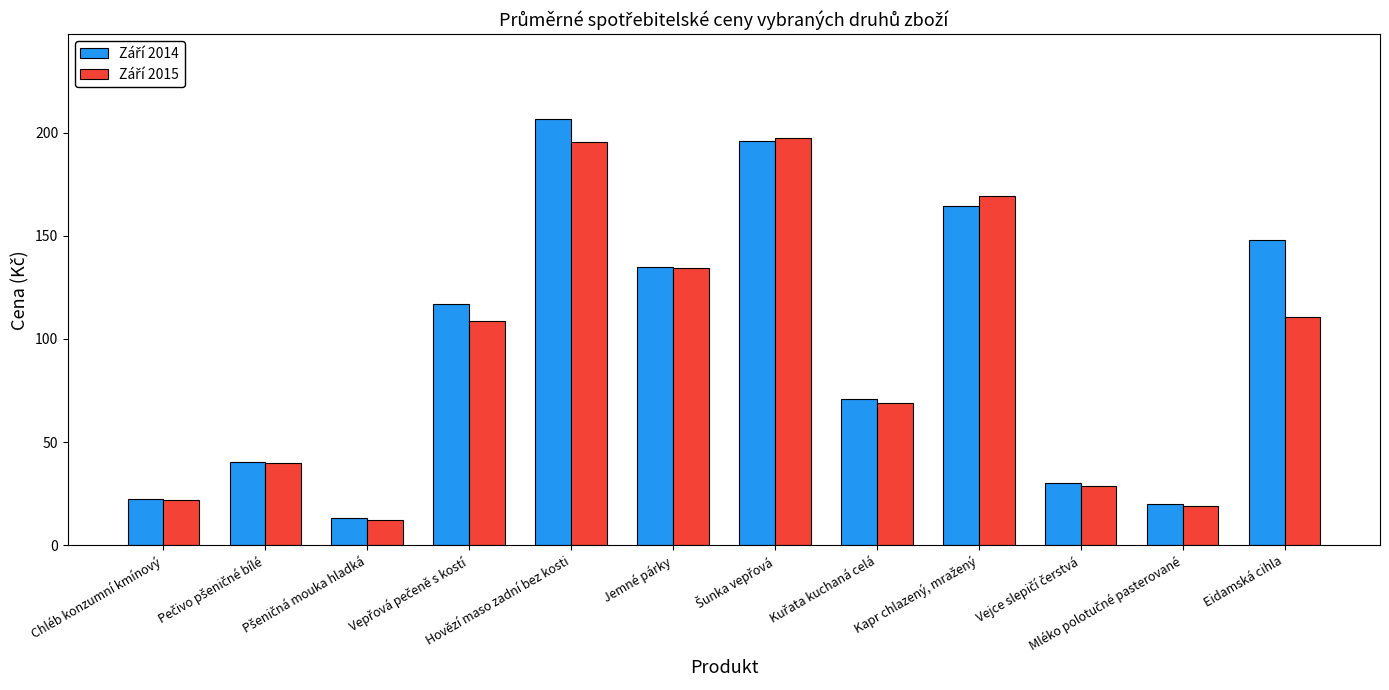

At which category does the chart reach its peak across all series?

Hovězí maso zadní bez kosti